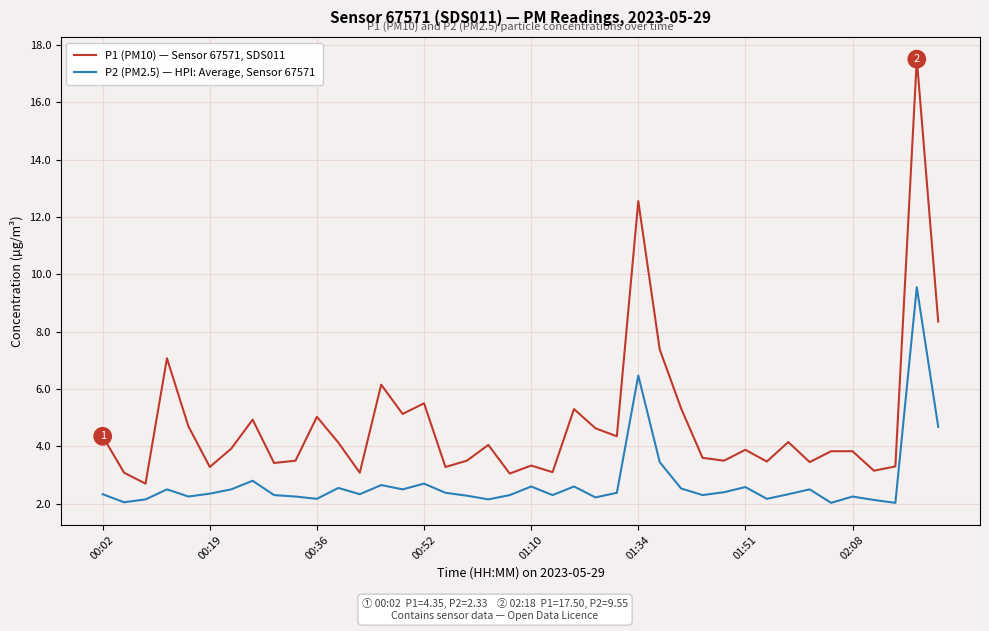

True or false: P2 (PM2.5) — HPI: Average, Sensor 67571 and P1 (PM10) — Sensor 67571, SDS011 cross at least once.

False